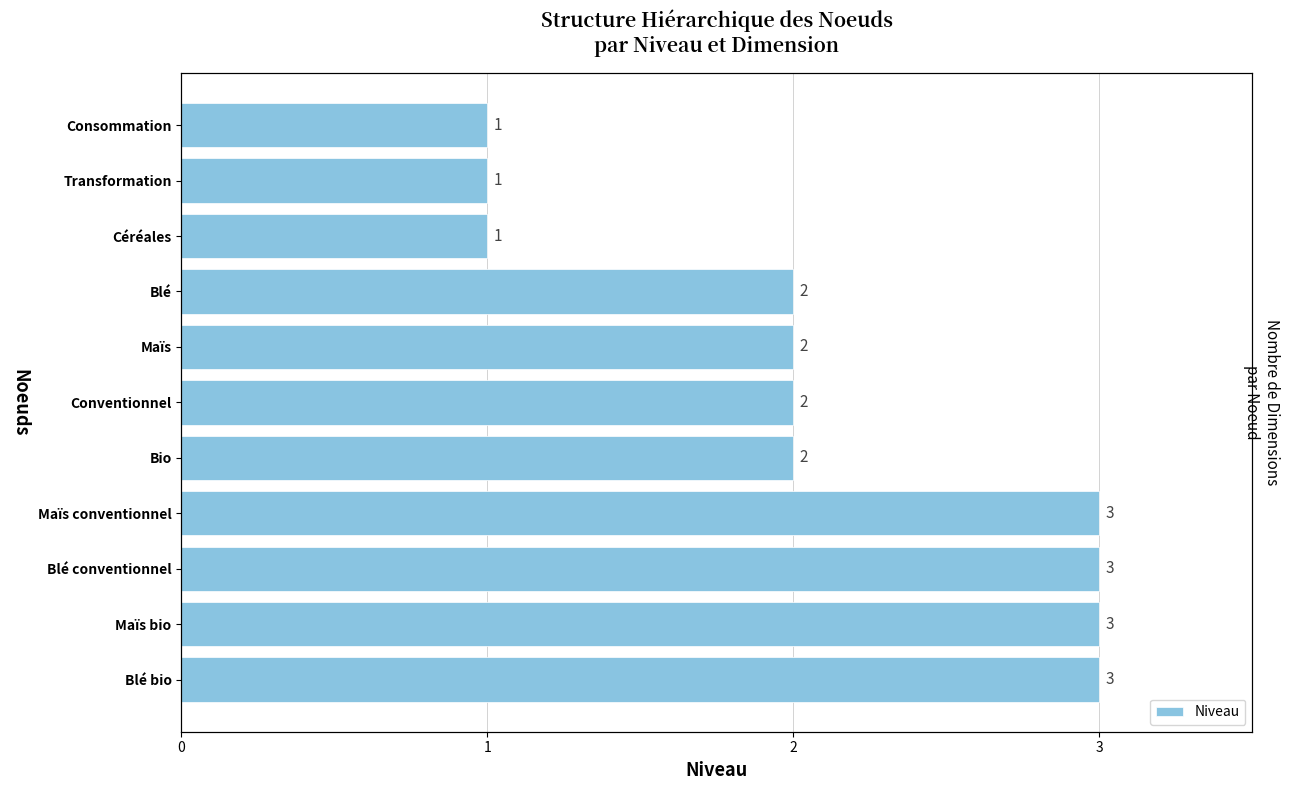

What is the sum of all values?

23